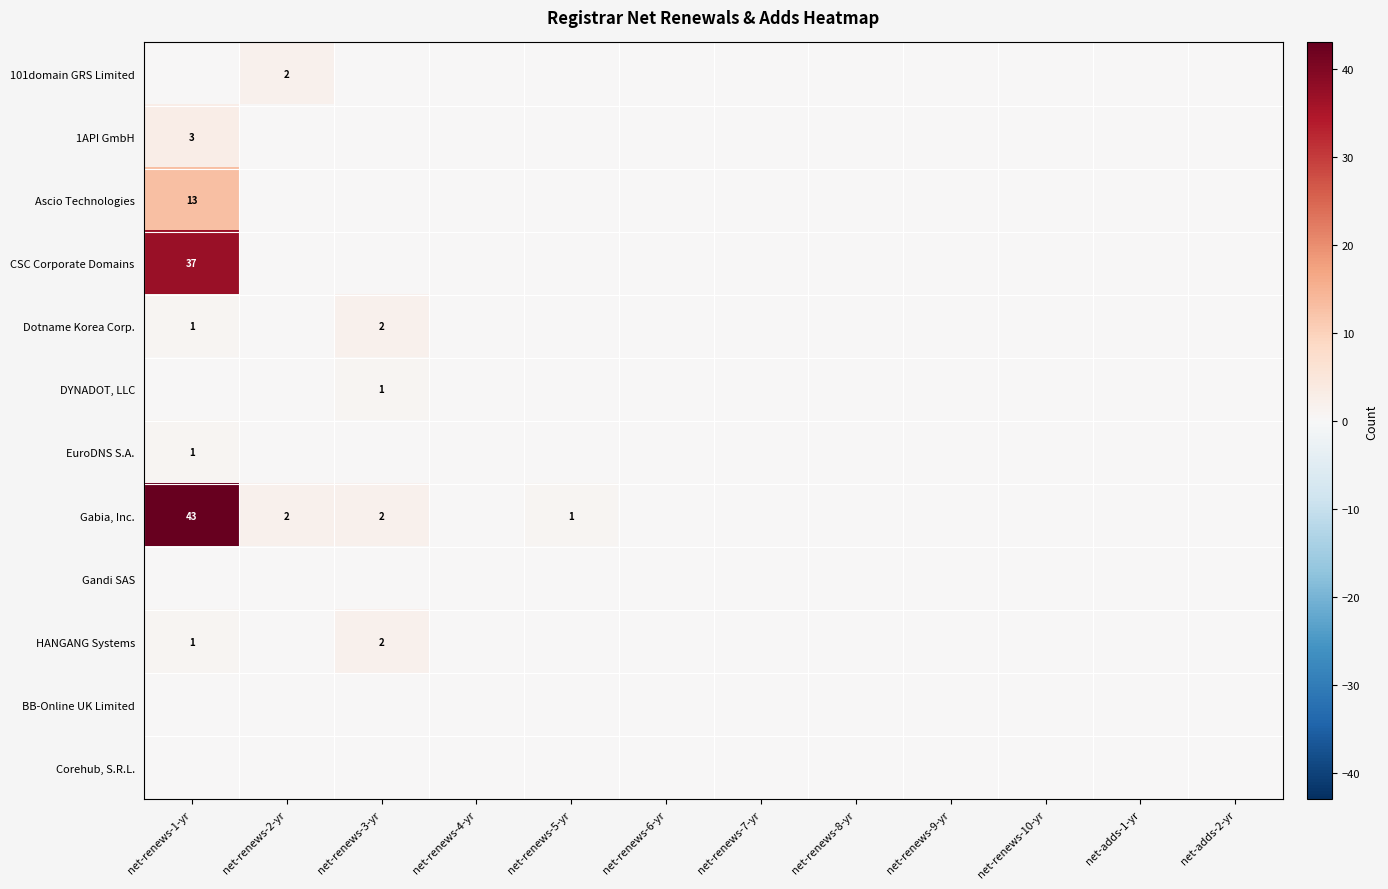

Rank the series by their maximum value, from lowest to highest.

Gandi SAS, BB-Online UK Limited, Corehub, S.R.L., DYNADOT, LLC, EuroDNS S.A., 101domain GRS Limited, Dotname Korea Corp., HANGANG Systems, 1API GmbH, Ascio Technologies, CSC Corporate Domains, Gabia, Inc.